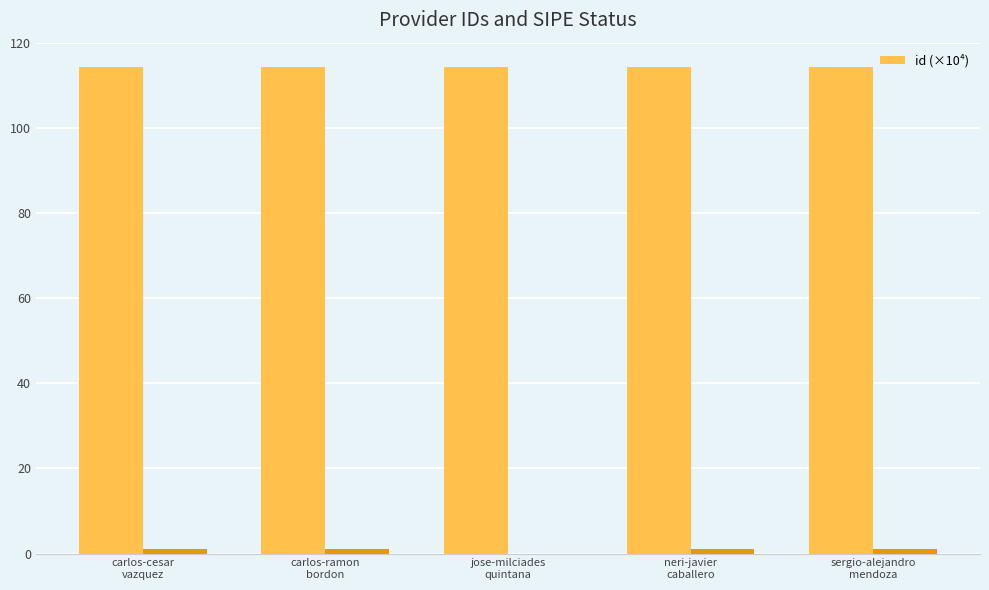

The value at carlos-ramon
bordon is 114.4. True or false?

True